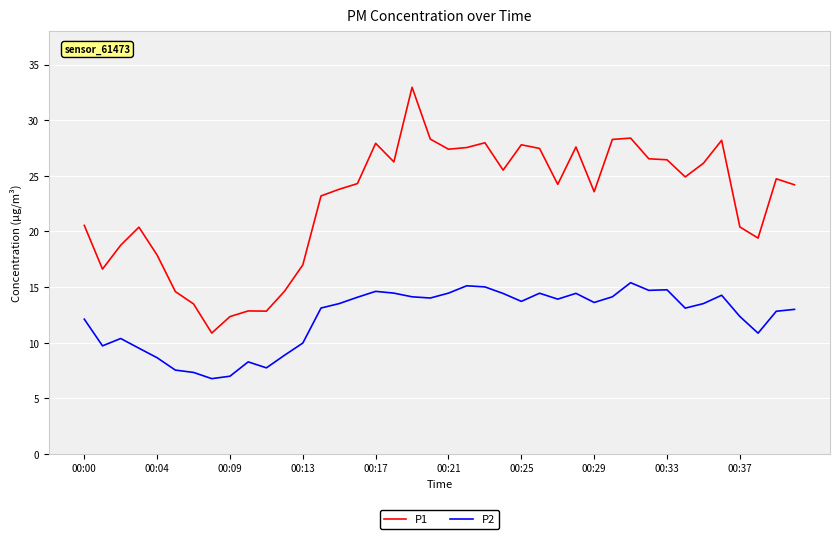

True or false: P2 and P1 cross at least once.

False